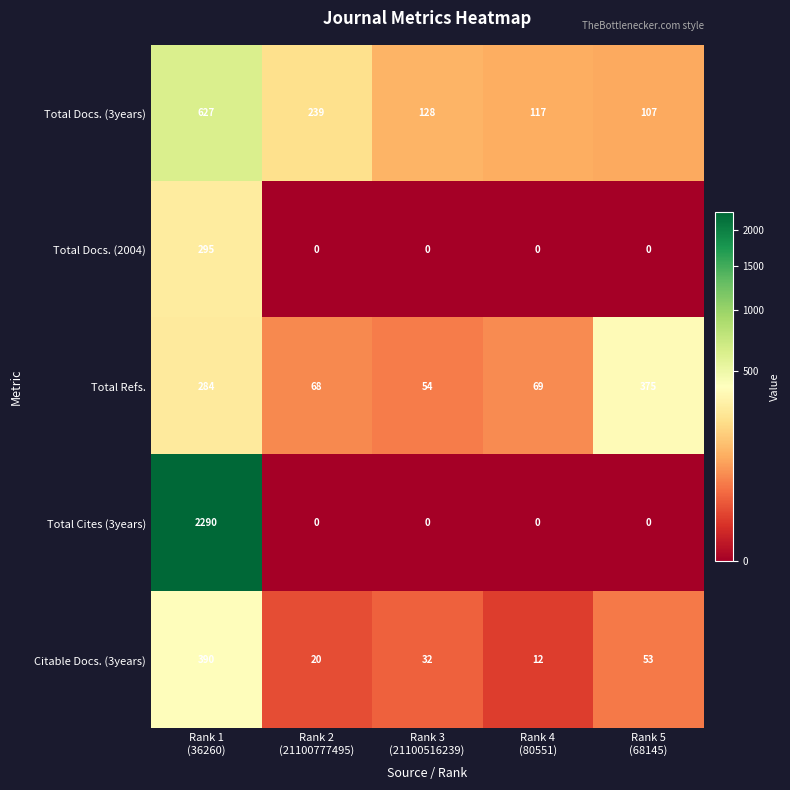

Rank the series by their maximum value, from highest to lowest.

Total Cites (3years), Total Docs. (3years), Citable Docs. (3years), Total Refs., Total Docs. (2004)